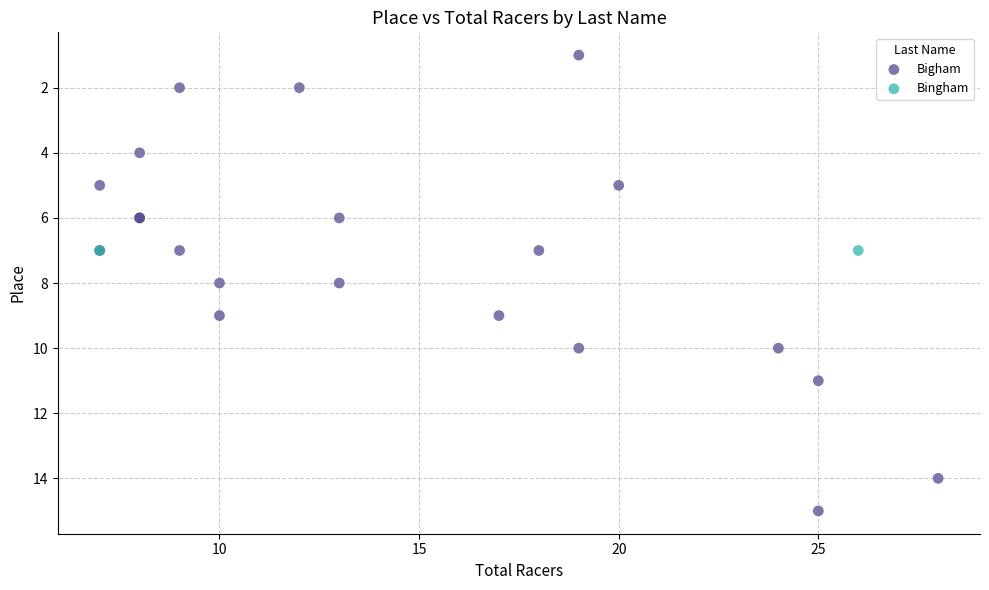

What are all the series names shown in the legend?

Bigham, Bingham